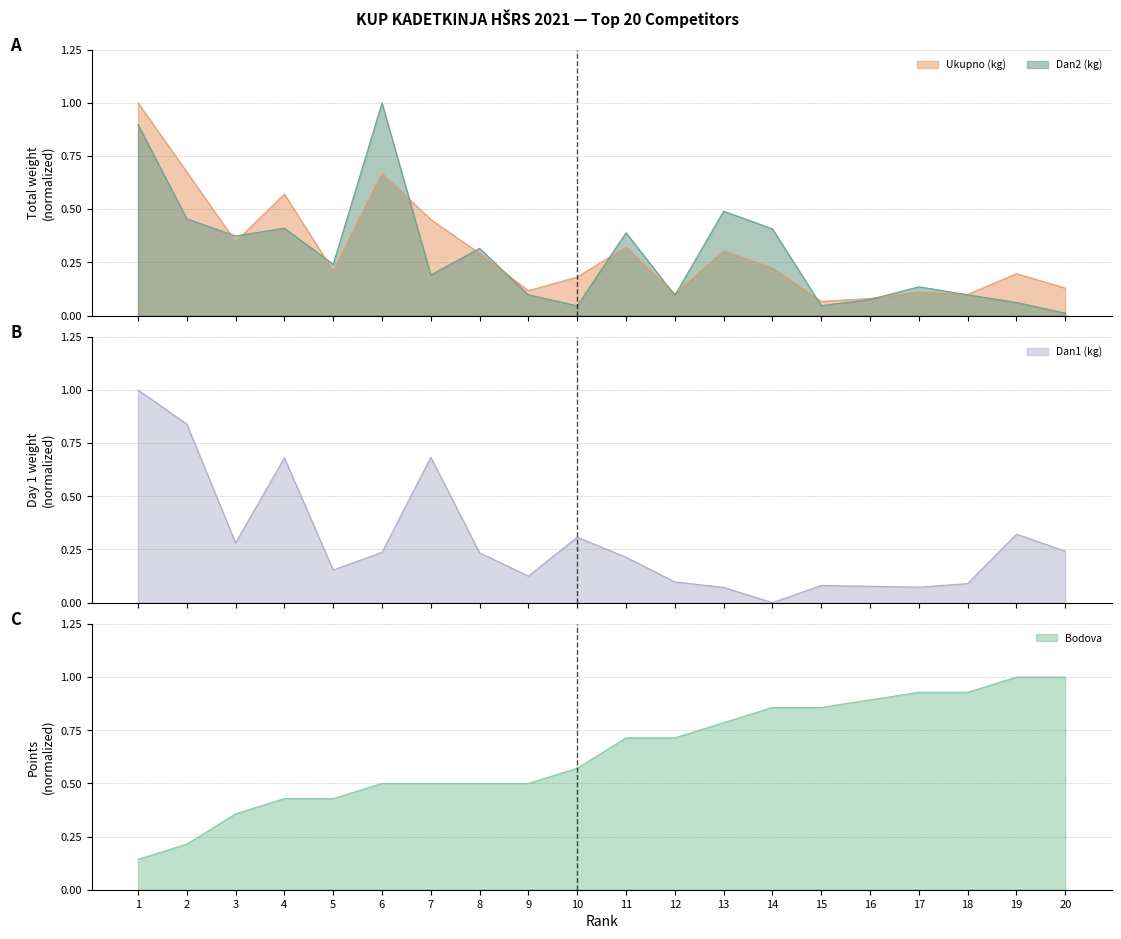

Between 8 and 16, which series saw the biggest shift?

Bodova